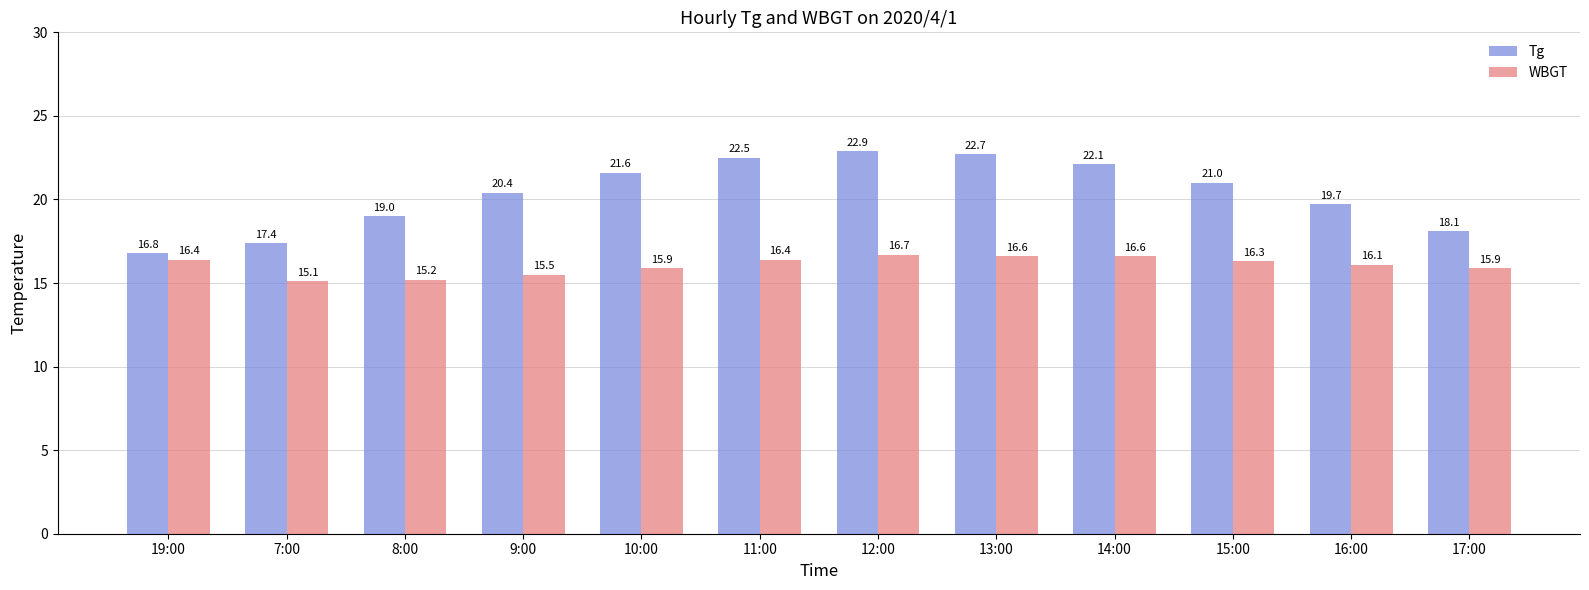

Which label corresponds to the smallest value in the chart?

7:00